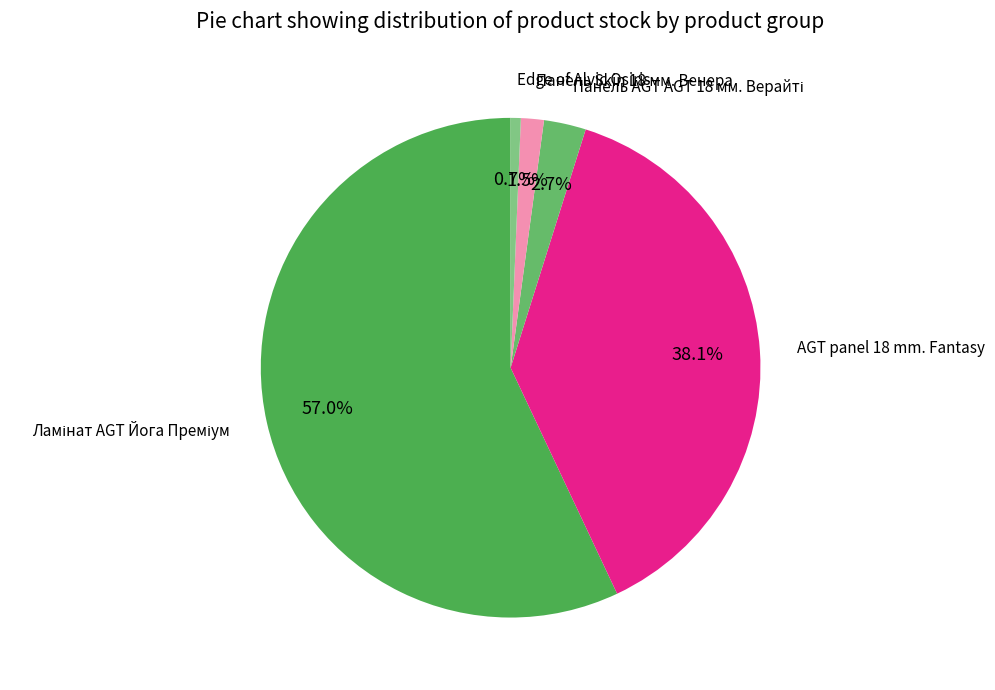

How many segments does this pie chart have?

5